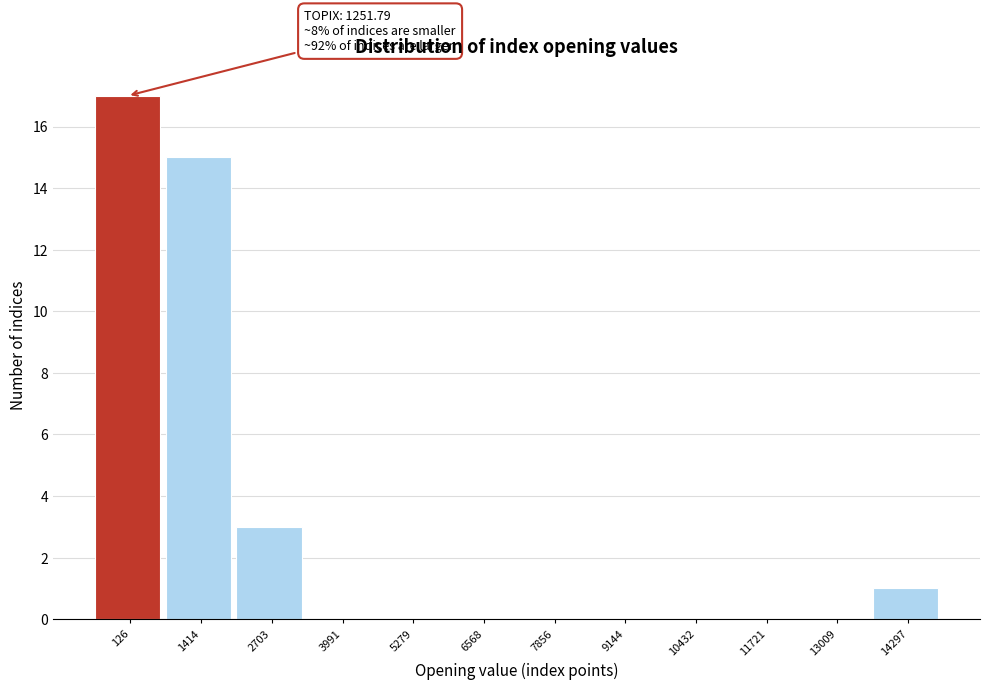

Reading left to right, transcribe all the data shown in this chart.

126=17	1414=15	2703=3	3991=0	5279=0	6568=0	7856=0	9144=0	10432=0	11721=0	13009=0	14297=1